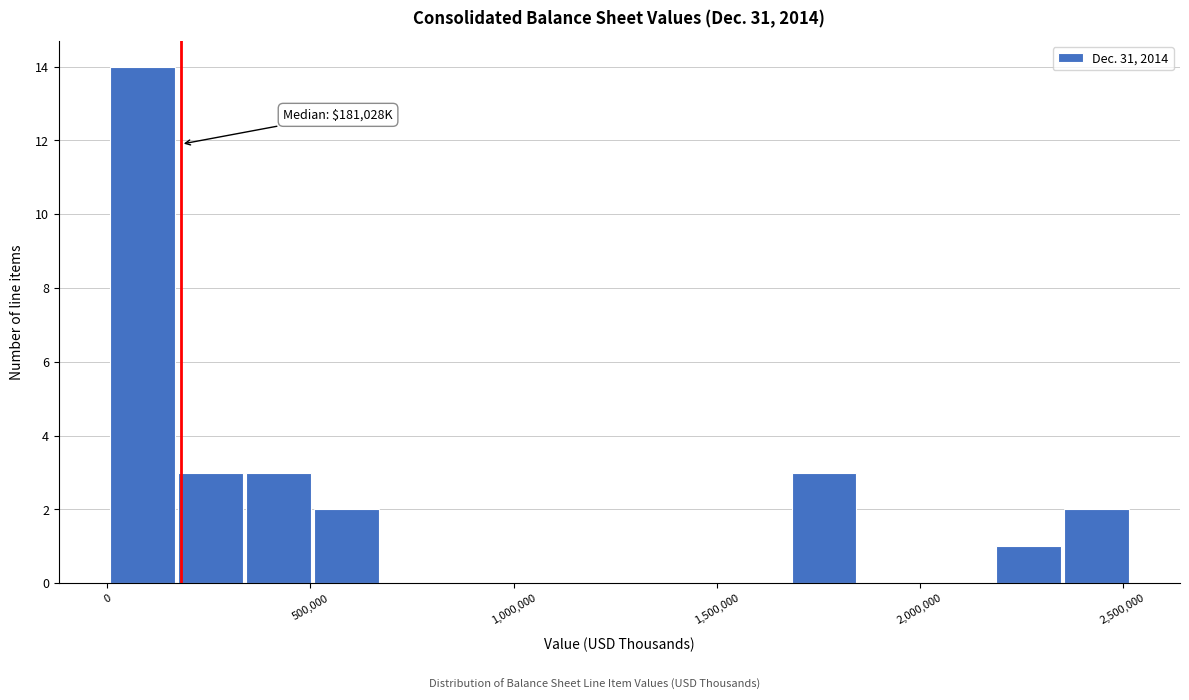

Read against the x-axis, roughly where is the centre of the tallest bar?

100000